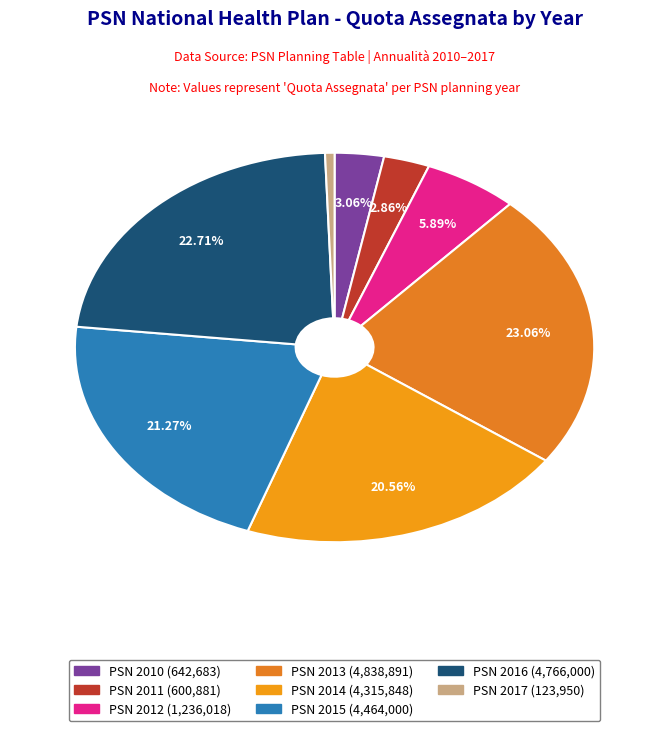

What is the ratio of the value at PSN 2016 to the value at PSN 2015?

1.1